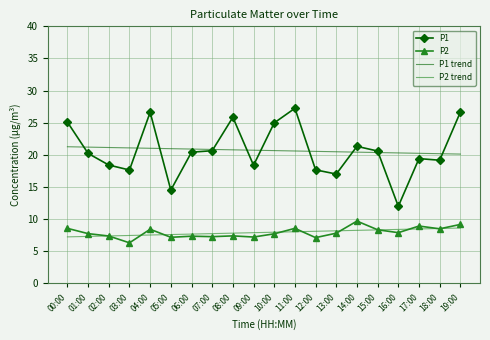

True or false: P2 trend and P1 cross at least once.

False